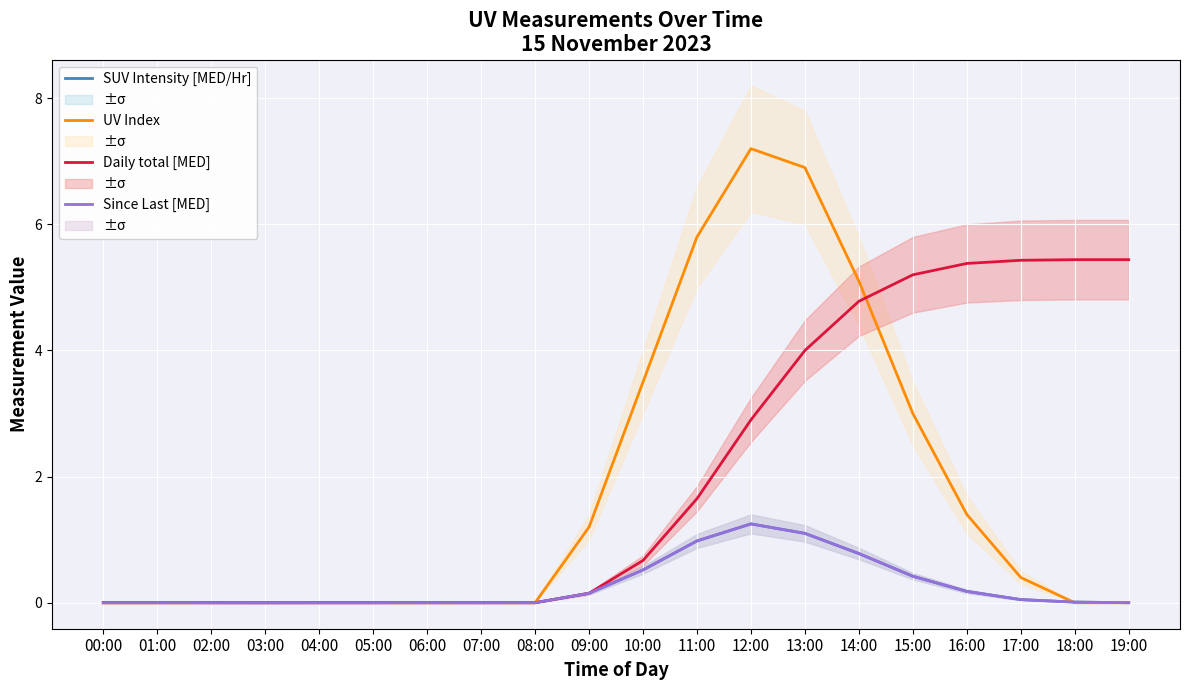

How many lines are shown in the chart?

4